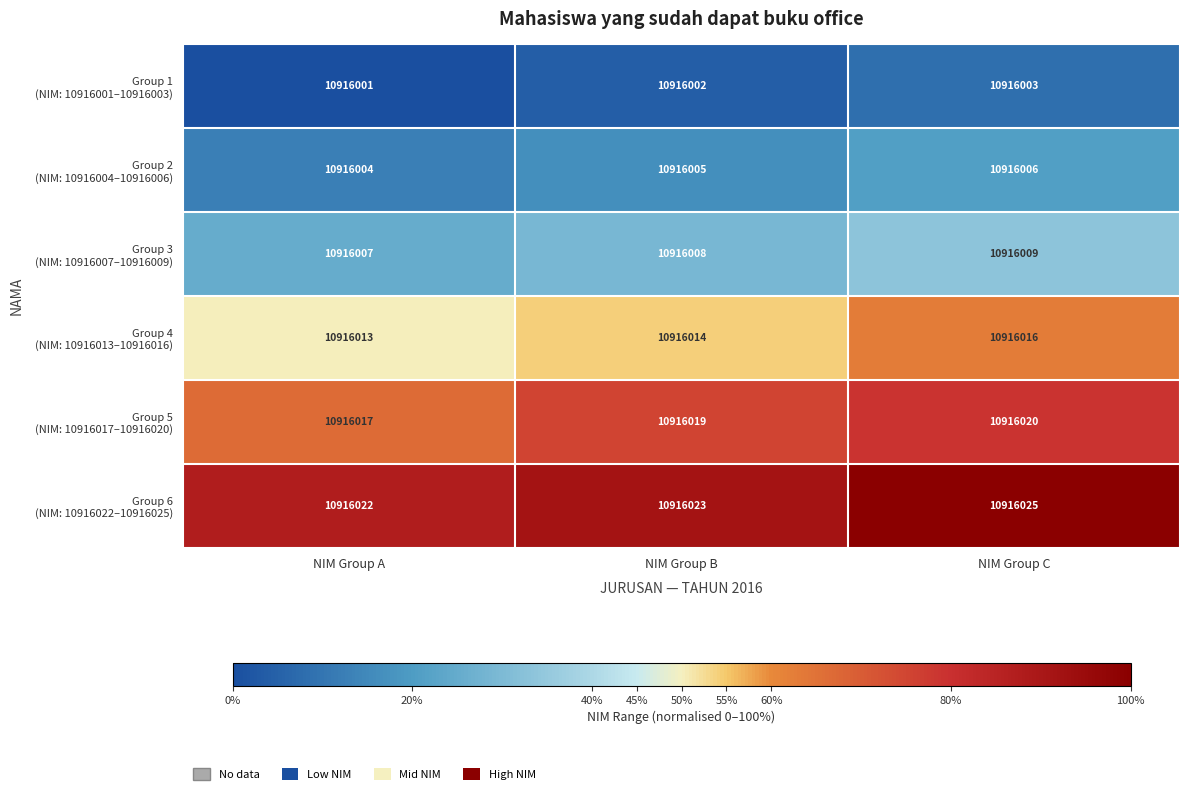

What is the spread (max minus min) of values at NIM Group B?

21